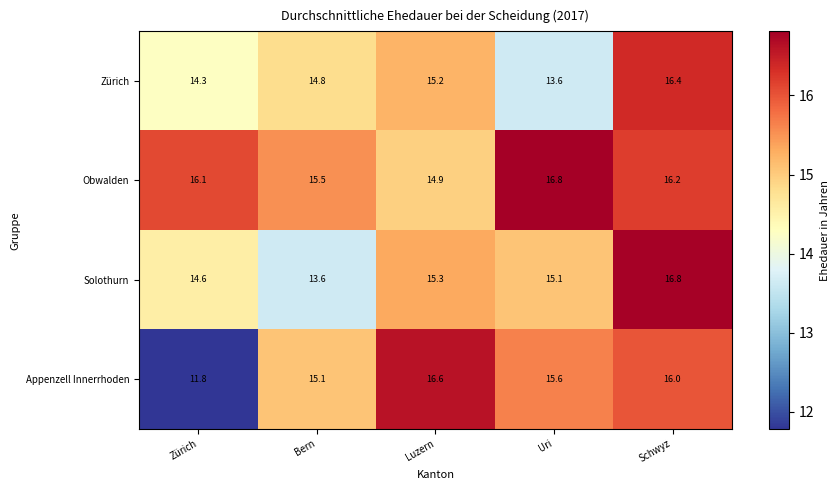

At how many categories does at least one series exceed 14?

5